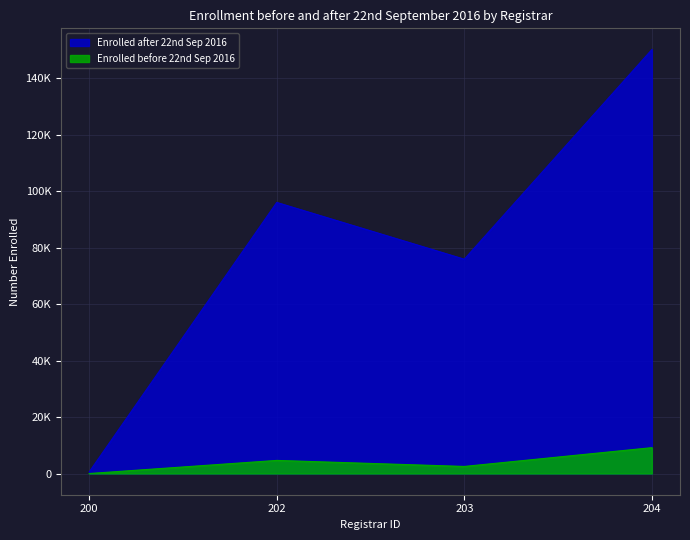

True or false: Enrolled before 22nd Sep 2016 and Enrolled after 22nd Sep 2016 intersect in this chart.

False